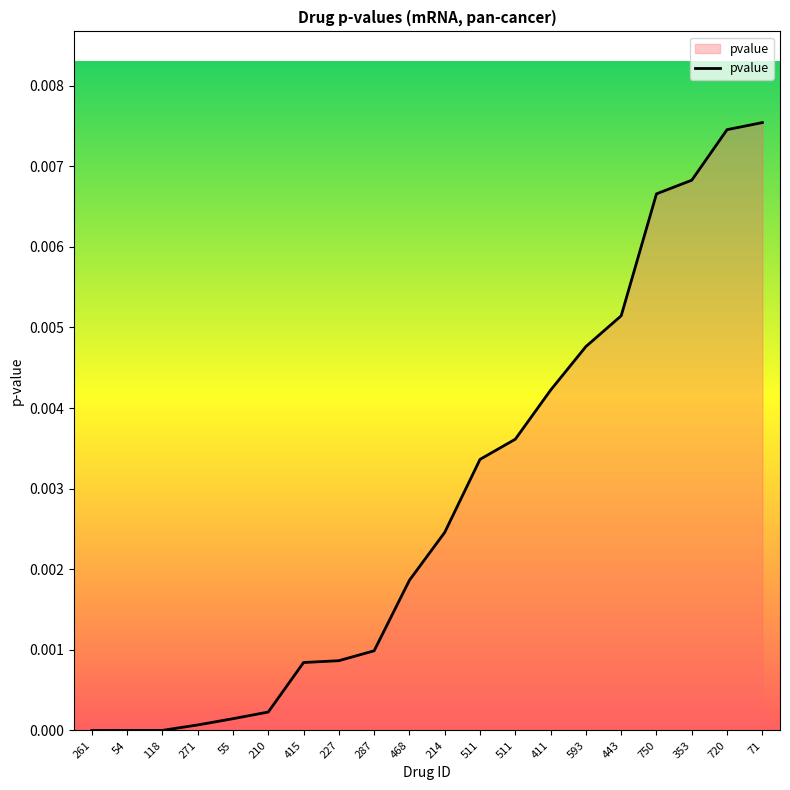

Reading right to left, list all the values displayed in this chart.

71=0.0	720=0.0	353=0.0	750=0.0	443=0.0	593=0.0	411=0.0	511=0.0	511=0.0	214=0.0	468=0.0	287=0.0	227=0.0	415=0.0	210=0.0	55=0.0	271=0.0	118=0.0	54=0.0	261=0.0